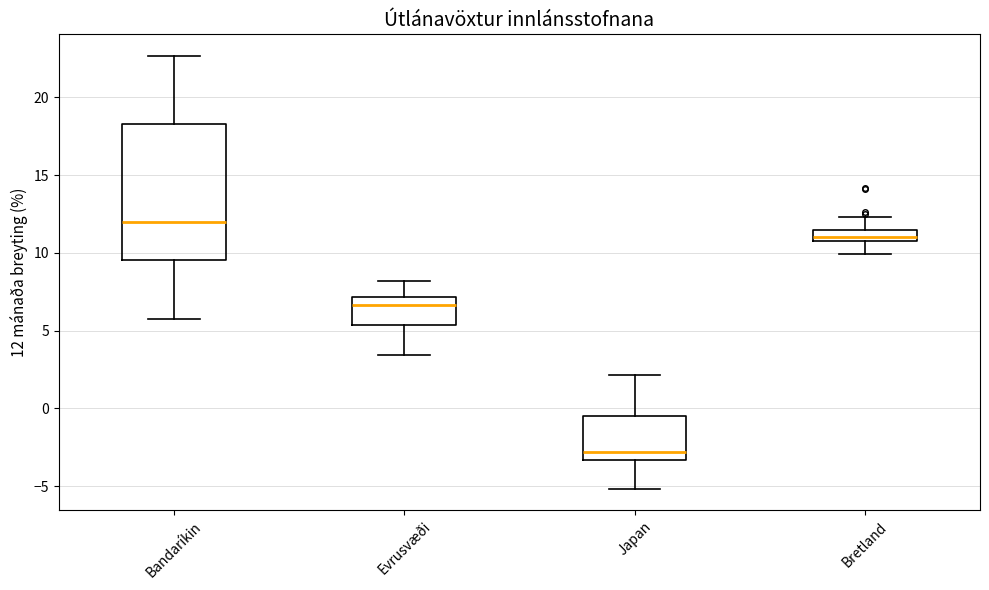

Where does the lower whisker of the box for Japan end on the y-axis? The values are not printed on the chart, so give them approximately, as read against the axis.

-5.0